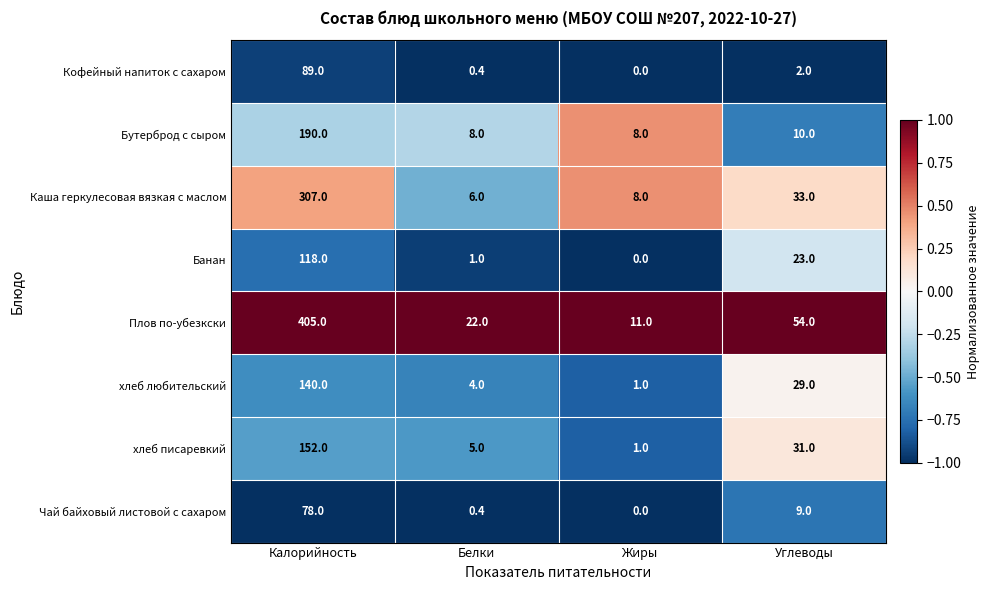

Which series has the largest range (max minus min)?

Плов по-убезкски